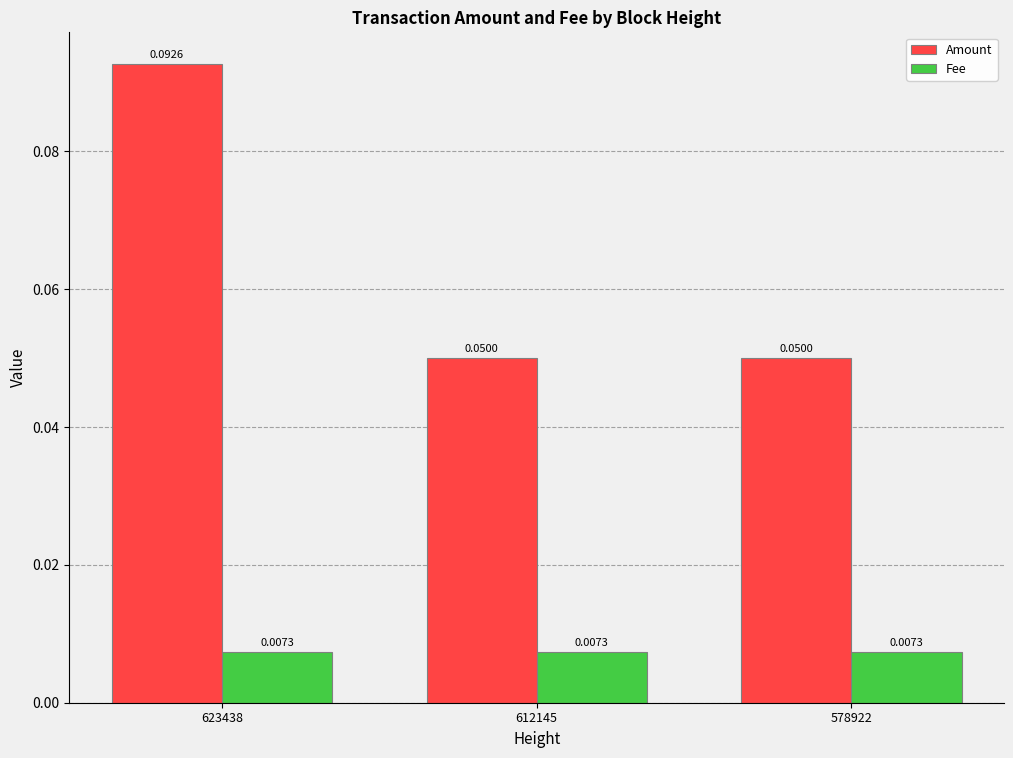

Rank the series by their average value, from lowest to highest.

Fee, Amount